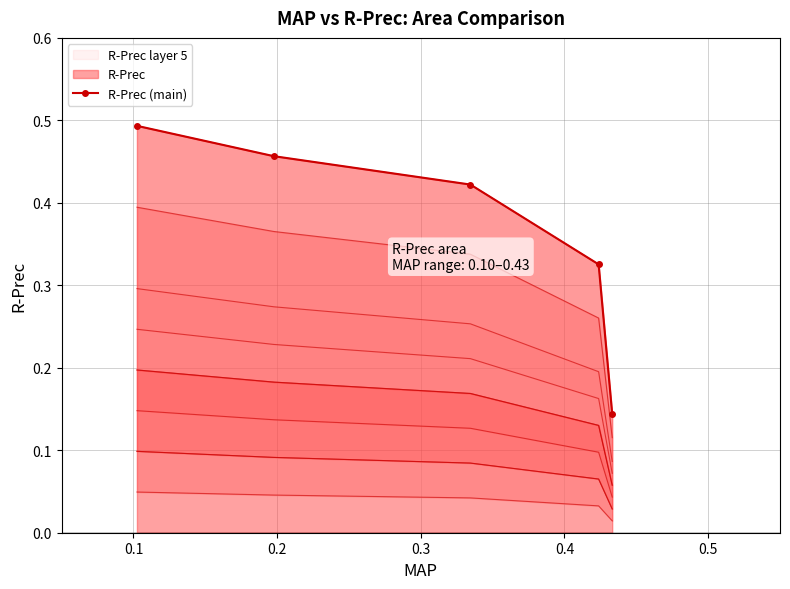

How many data points does each series have?

5